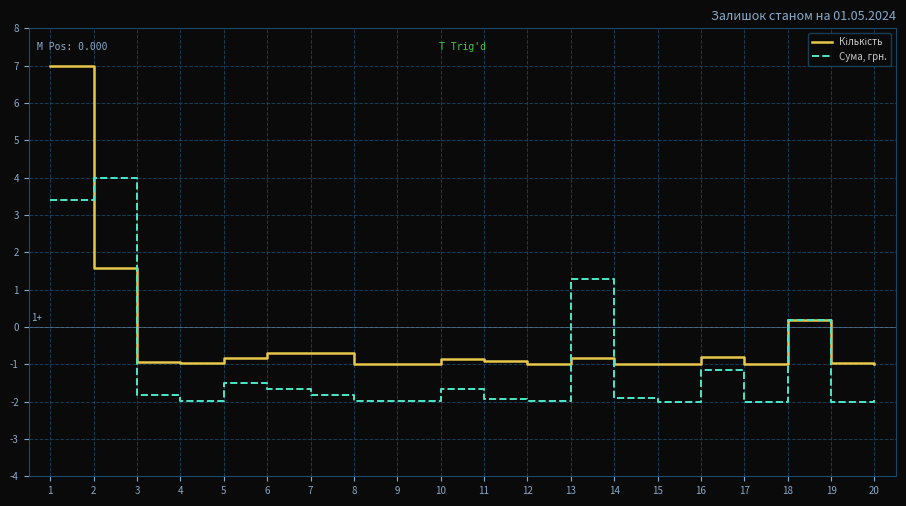

What is the total value across all series at 5?

-2.3